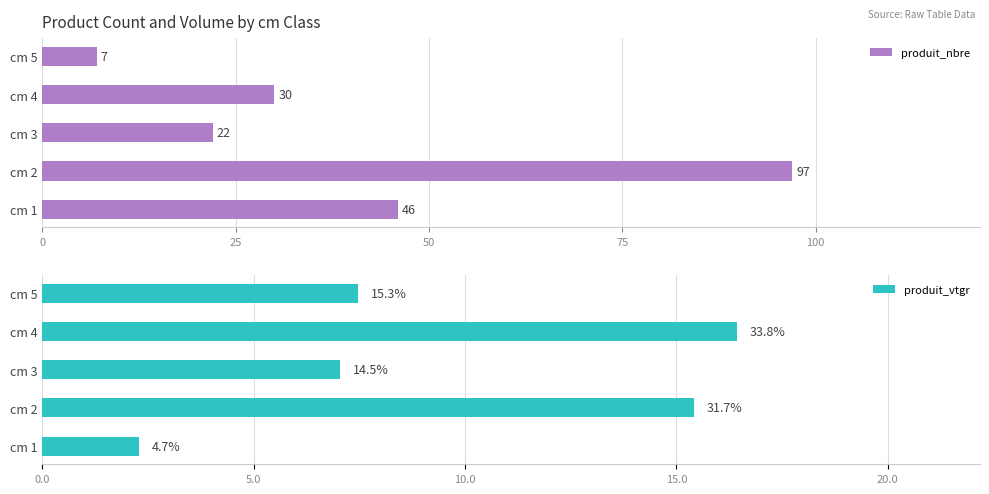

The produit_nbre series shows 11 at cm 4. True or false?

False